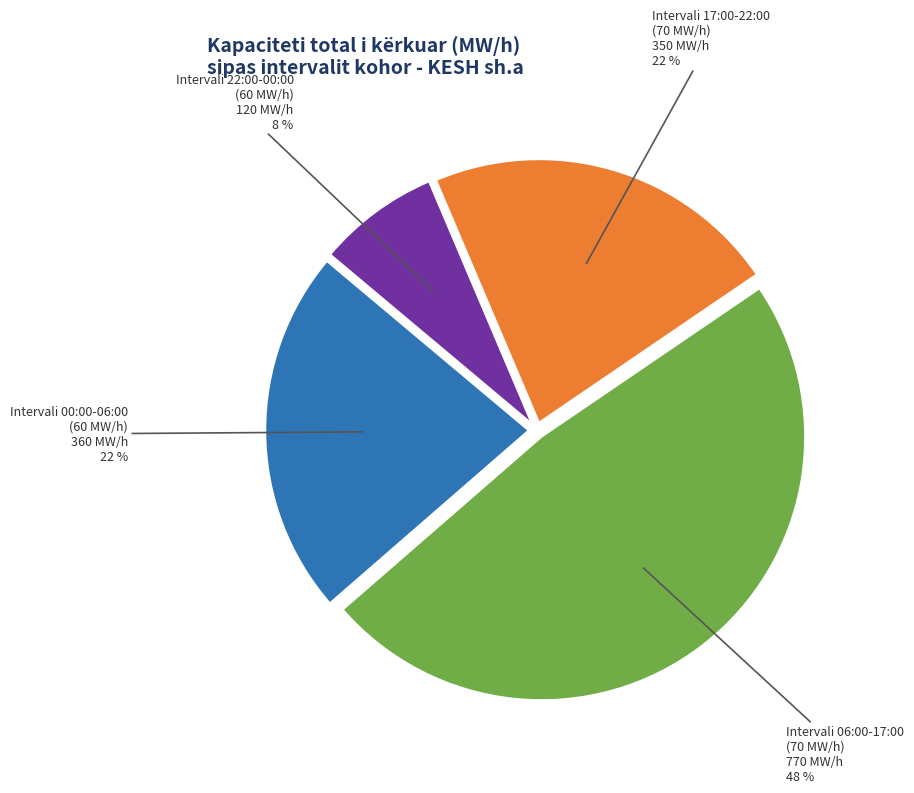

Does any single category account for the majority?

No